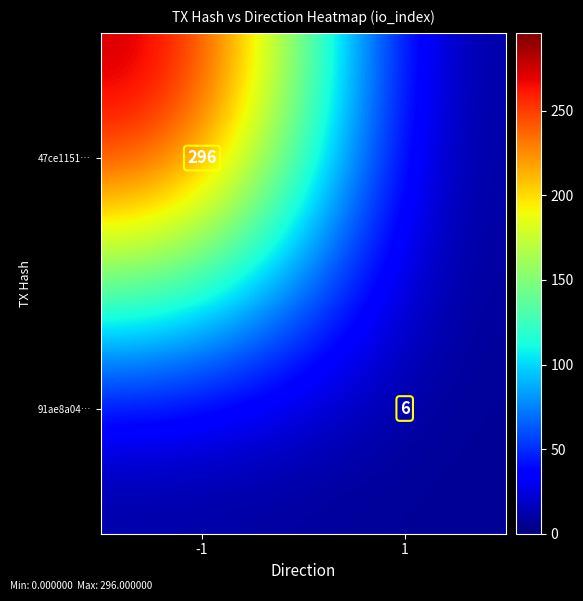

What is the greatest value displayed?

296